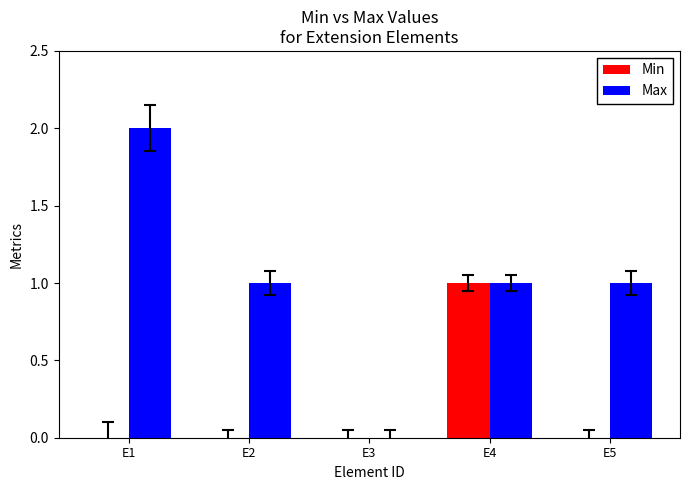

How many Min values are between 0 and 1?

5